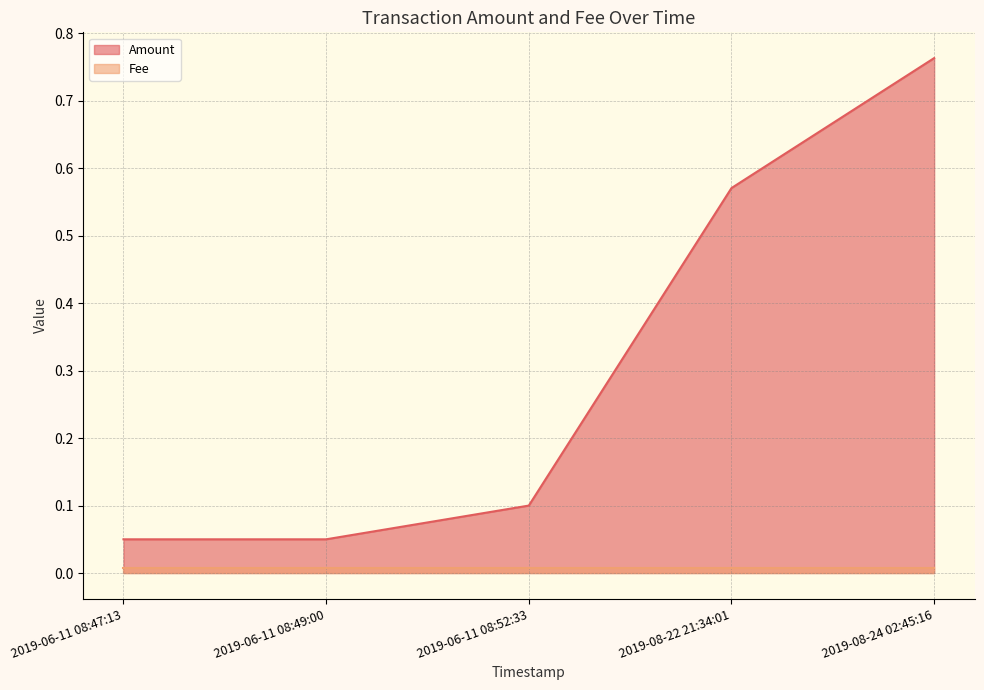

Reading left to right, extract all data points from this chart.

0.1	0.1	0.1	0.6	0.8